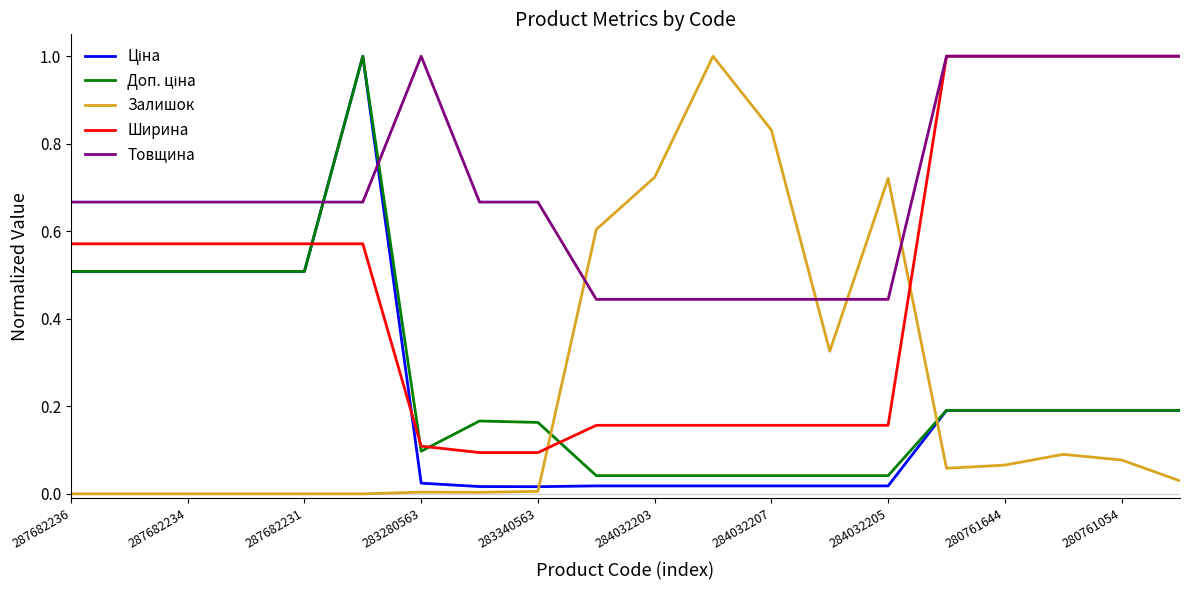

Which series has the largest total across all categories?

Товщина